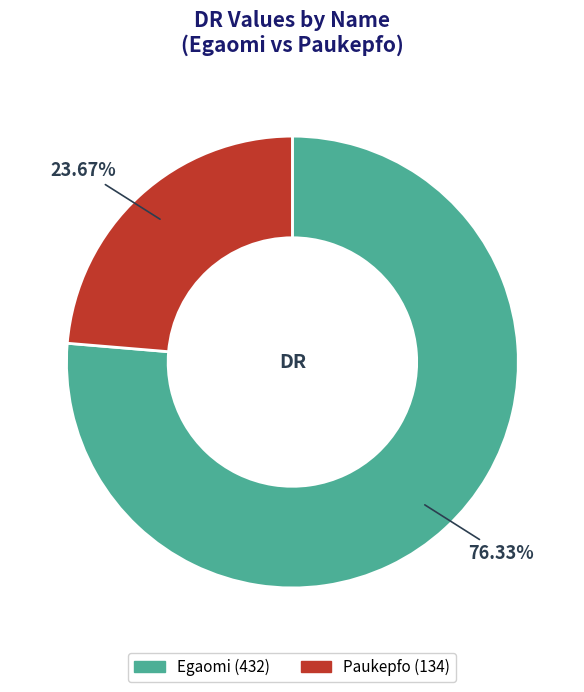

Which slice is the smallest?

Paukepfo